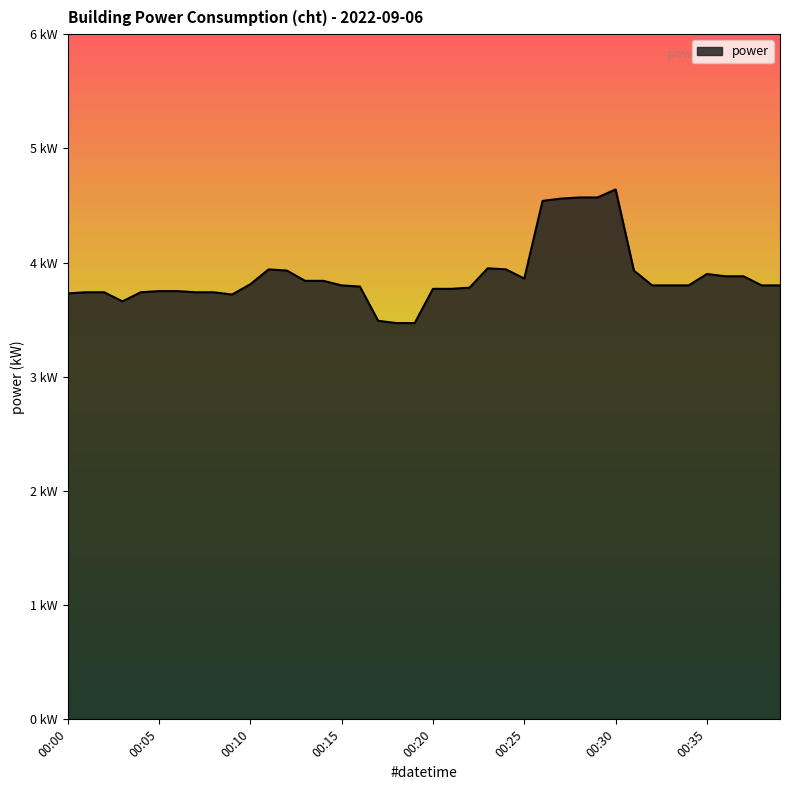

Reading left to right, what are all the values shown in this chart?

3.7	3.7	3.7	3.7	3.7	3.8	3.8	3.7	3.7	3.7	3.8	3.9	3.9	3.8	3.8	3.8	3.8	3.5	3.5	3.5	3.8	3.8	3.8	4.0	3.9	3.9	4.5	4.6	4.6	4.6	4.6	3.9	3.8	3.8	3.8	3.9	3.9	3.9	3.8	3.8